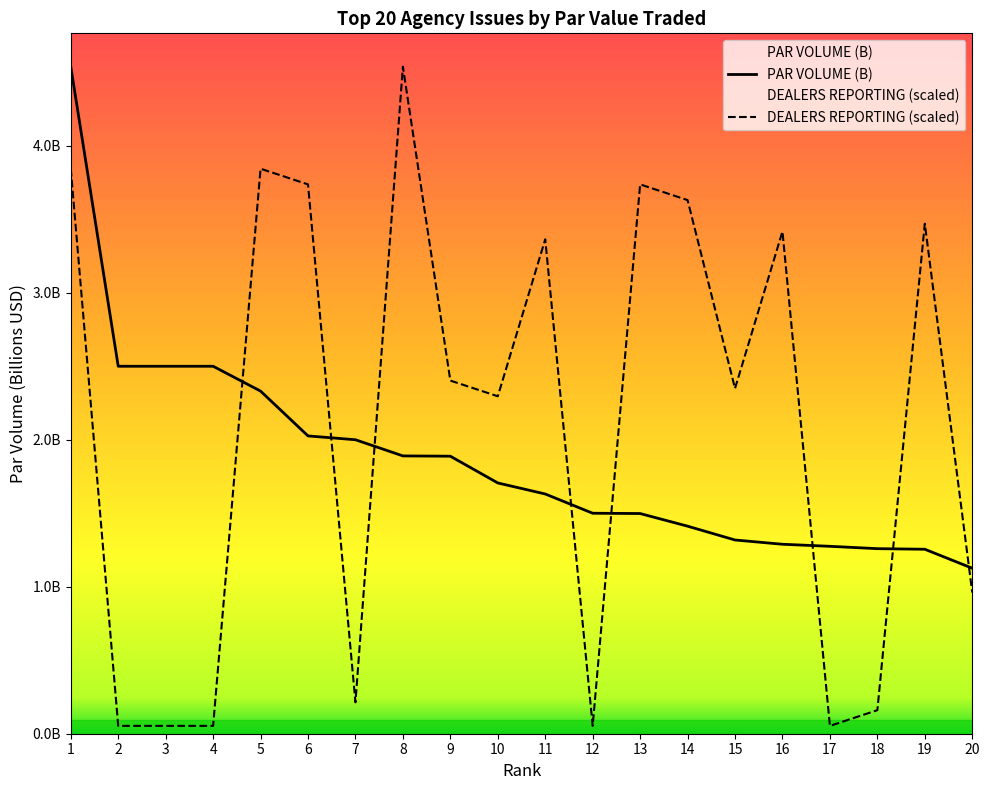

Between 9 and 2, which is larger?

2